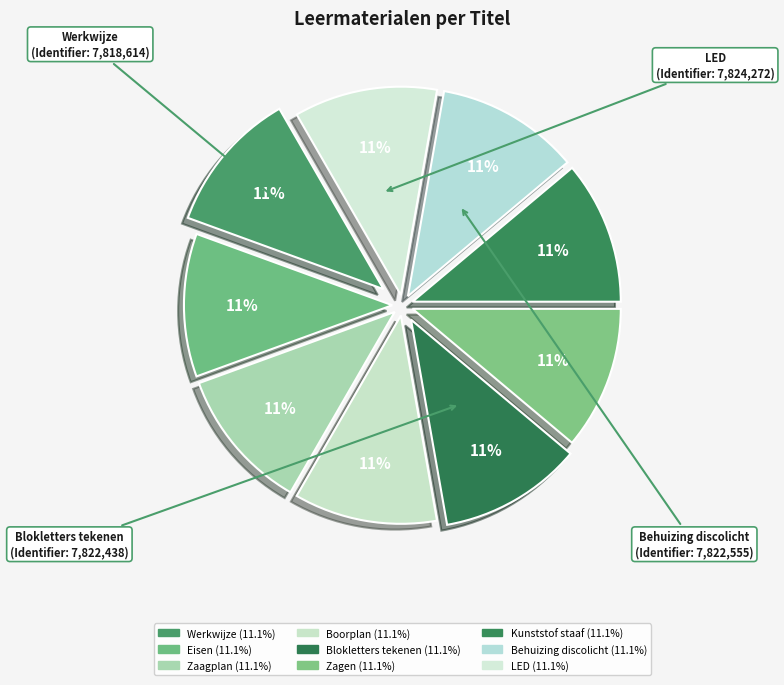

Approximately how many times larger is the value at Blokletters tekenen compared to Eisen?

1.0